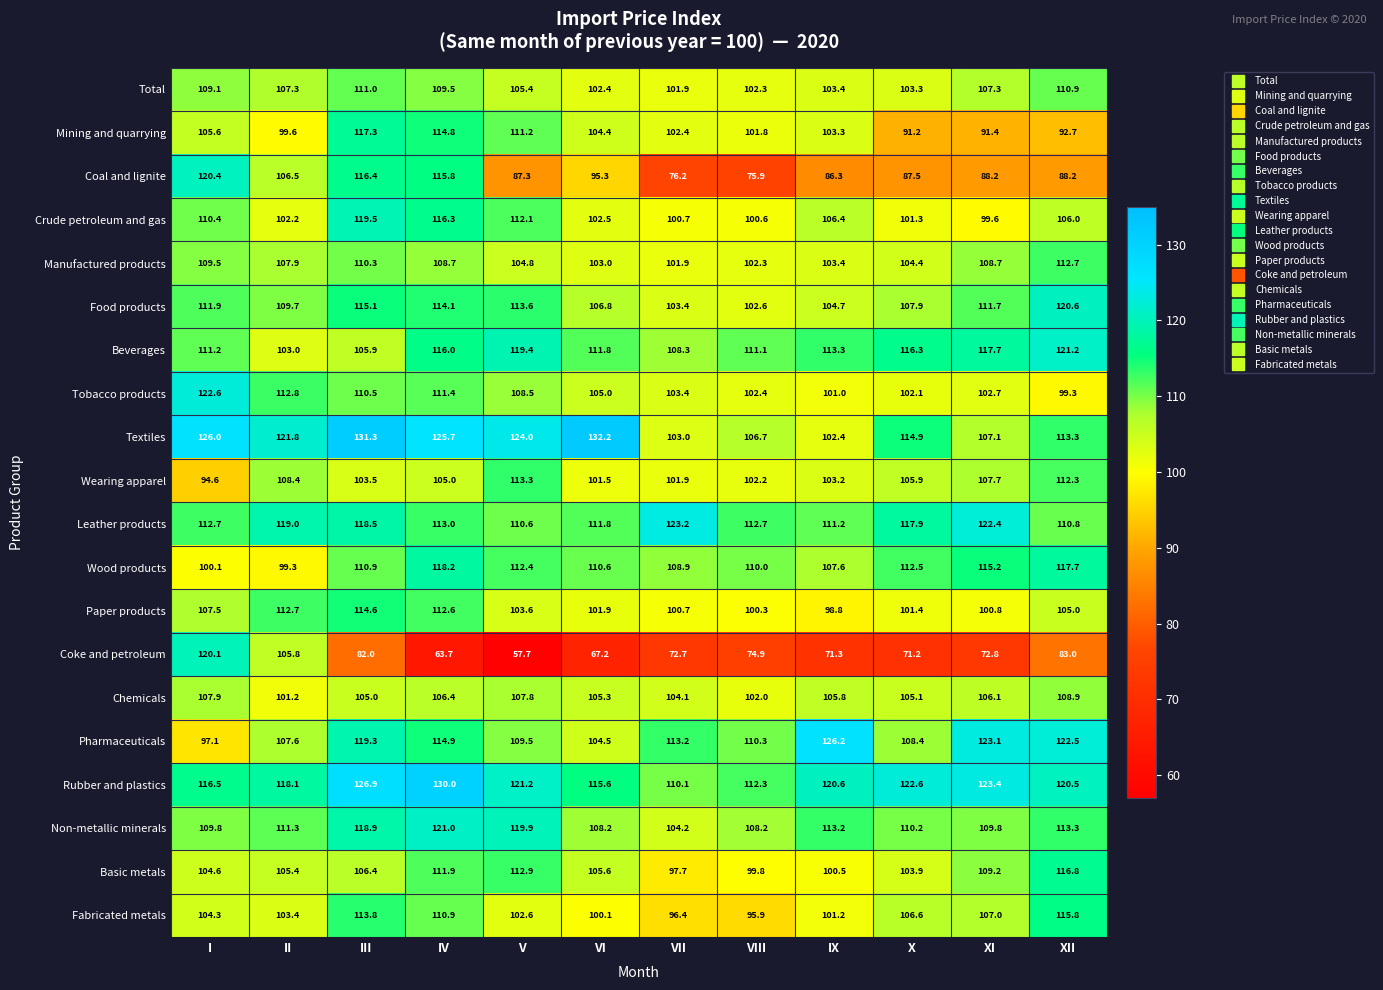

Between IV and IX, which series saw the biggest shift?

Coal and lignite